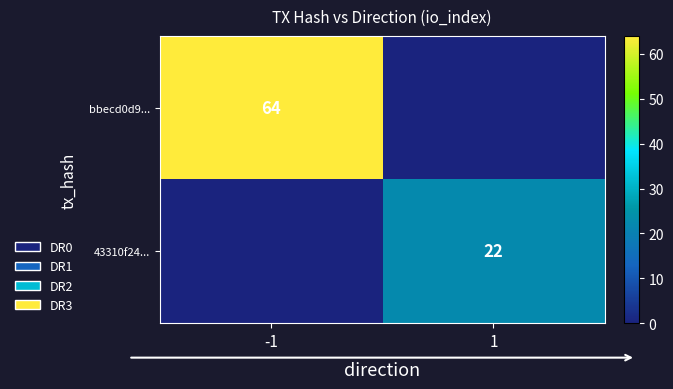

True or false: 43310f24... has a value of 22 at 1.

True